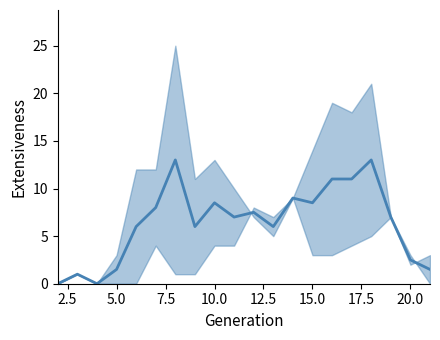

How many interior local peaks (higher than both neighbors) does the data have?

6